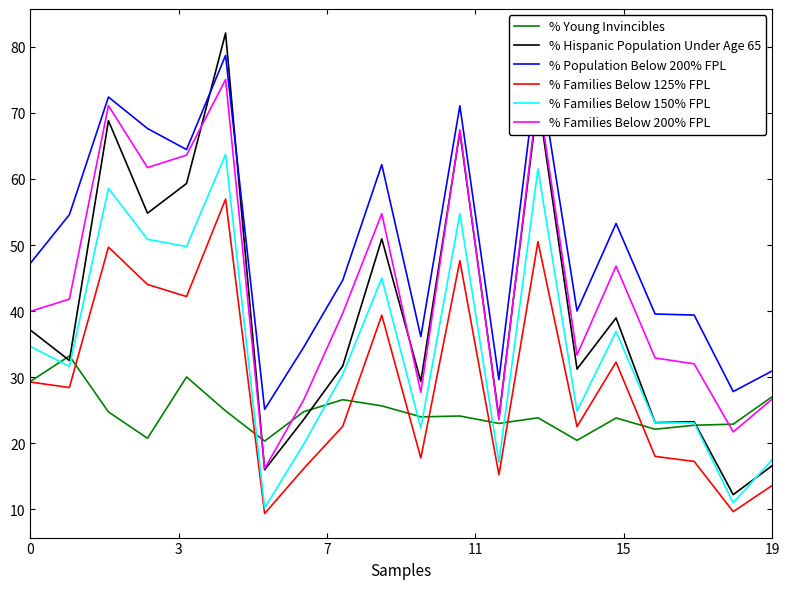

How many lines are shown in the chart?

6